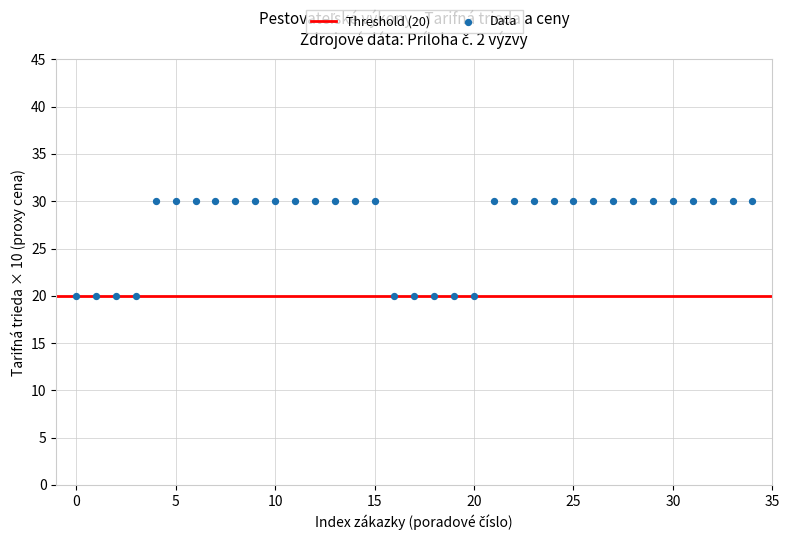

What is the range of Y values (max minus min)?

10